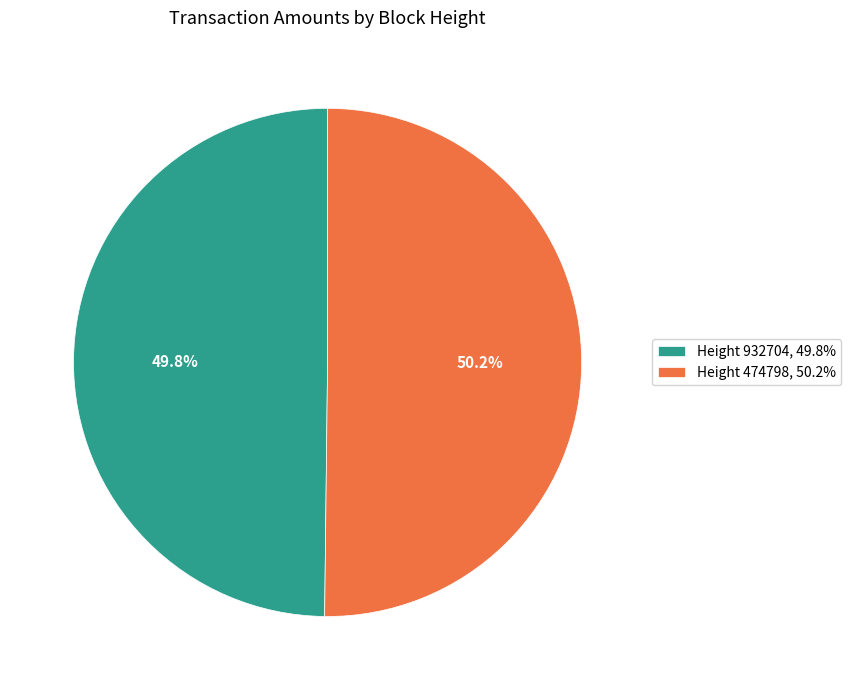

Rank the categories by value from highest to lowest.

Height 474798, 50.2%, Height 932704, 49.8%